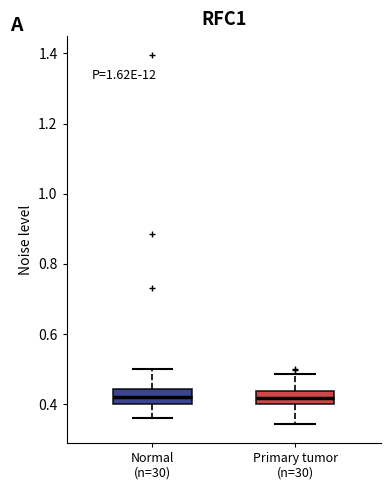

Reading left to right, transcribe this box plot: for each box, give where its median line is, the range the box spans, and where its two whiskers end, as read against the y-axis. The values are not printed on the chart, so give them approximately, as read against the axis.

Normal (n=30): median 0.42, box 0.40 to 0.44, whiskers 0.36 to 0.50
Primary tumor (n=30): median 0.42, box 0.40 to 0.44, whiskers 0.34 to 0.48